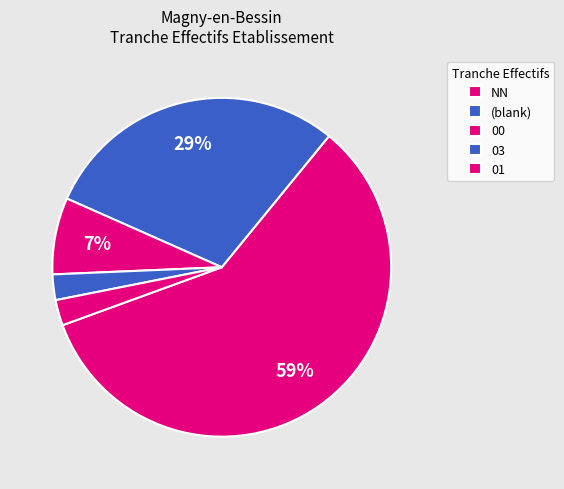

How many segments does this pie chart have?

5